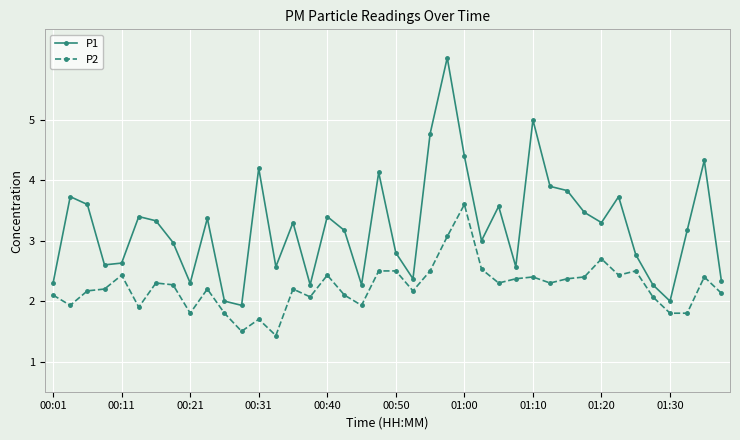

What is the value of the P2 point at the 4th from the left?

2.2